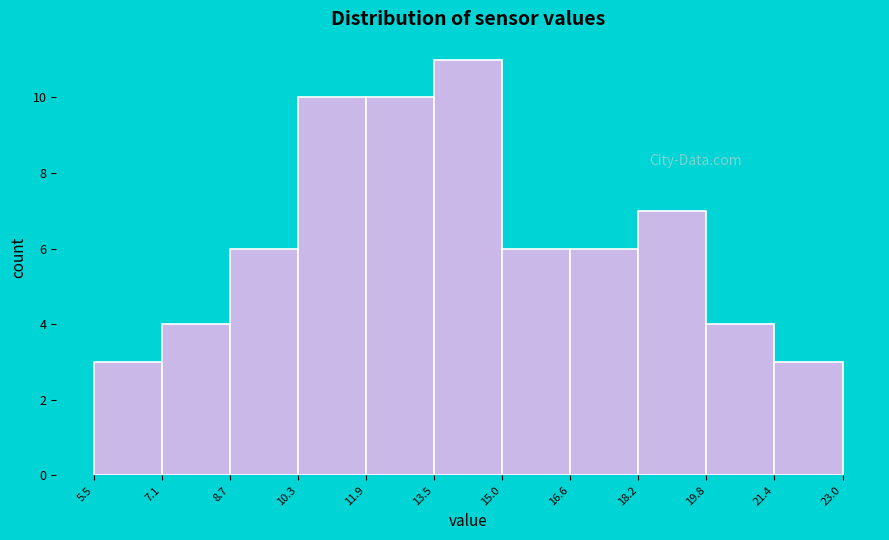

Which range on the x-axis has the tallest bar?

13.5 to 15.0